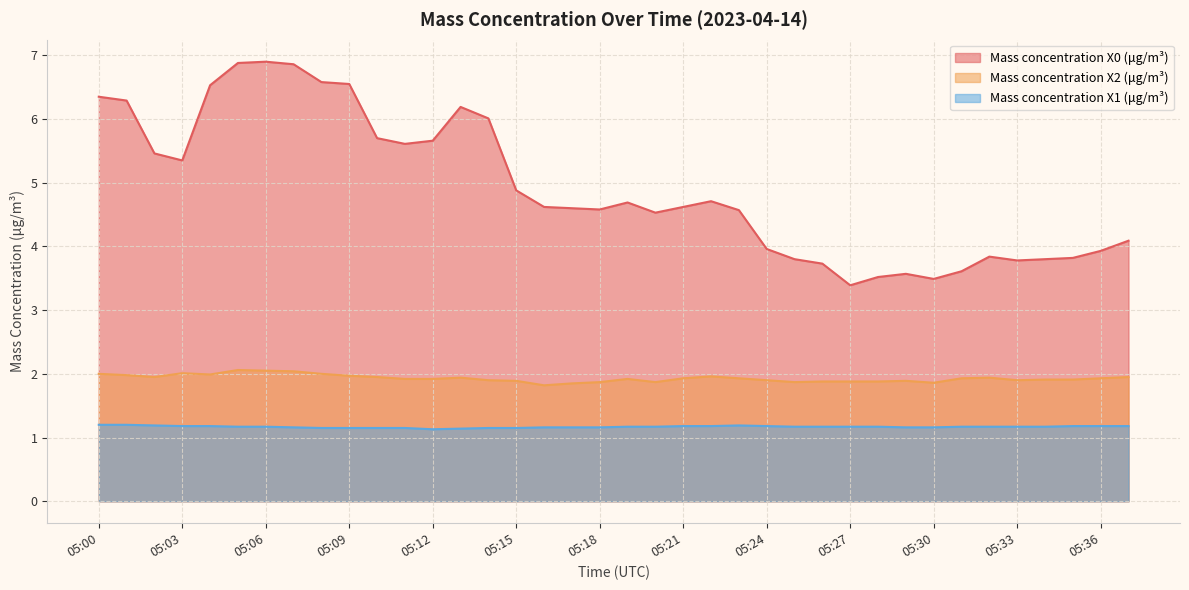

True or false: Mass concentration X2 (μg/m³) and Mass concentration X1 (μg/m³) cross at least once.

False